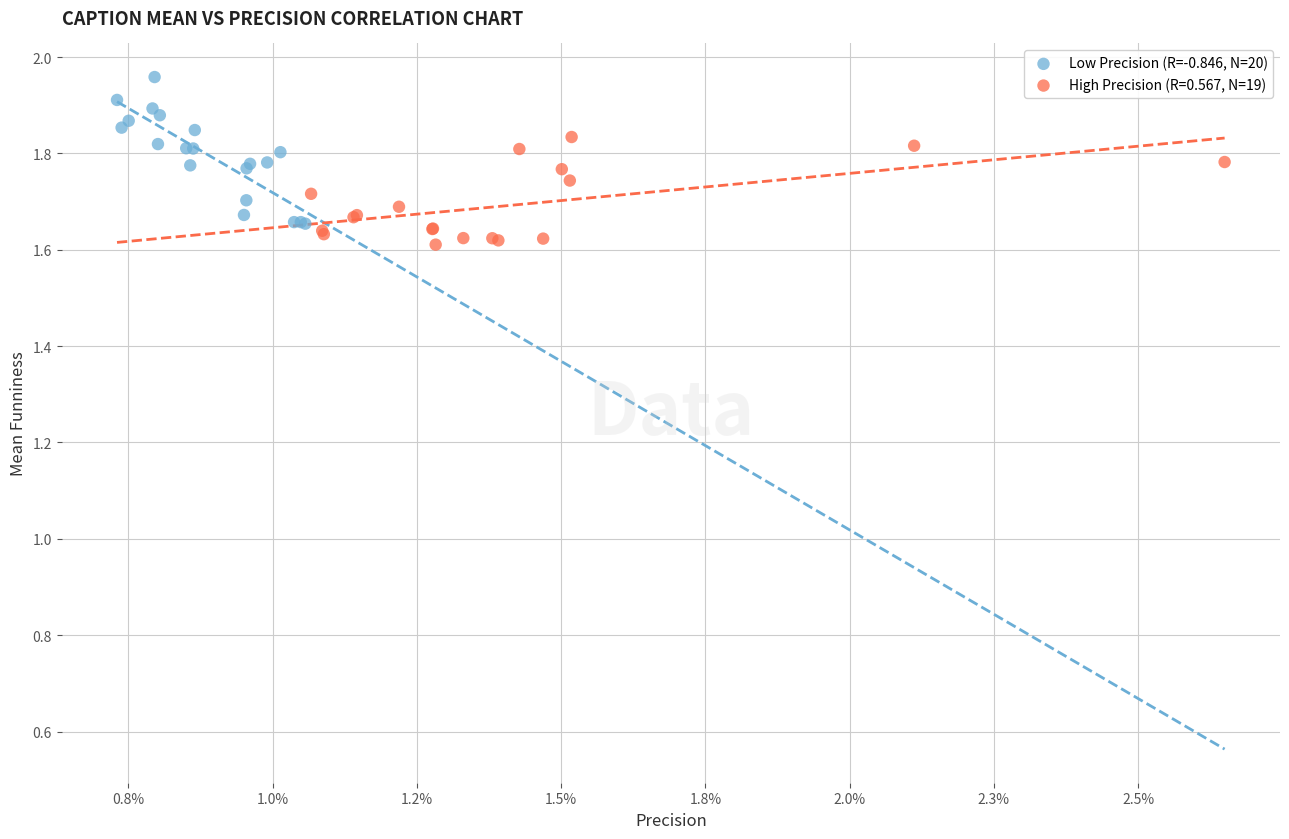

Which series reaches the maximum Y coordinate?

Low Precision (R=-0.846, N=20)